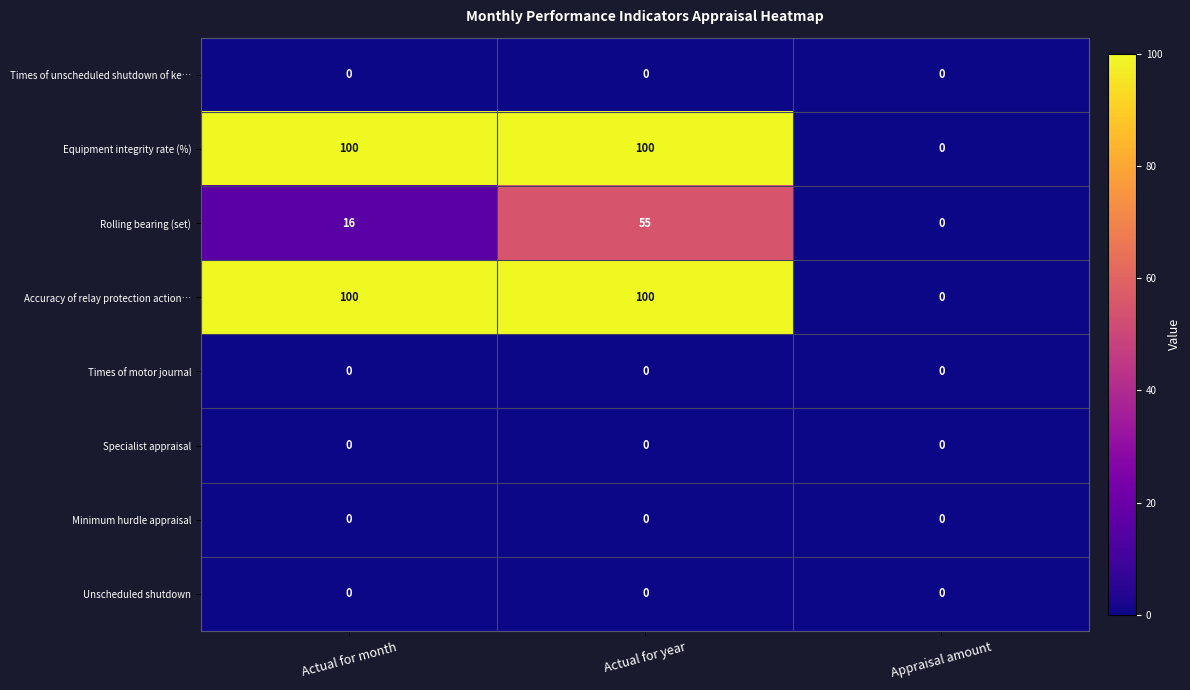

The Times of motor journal series shows 0 at Appraisal amount. True or false?

True